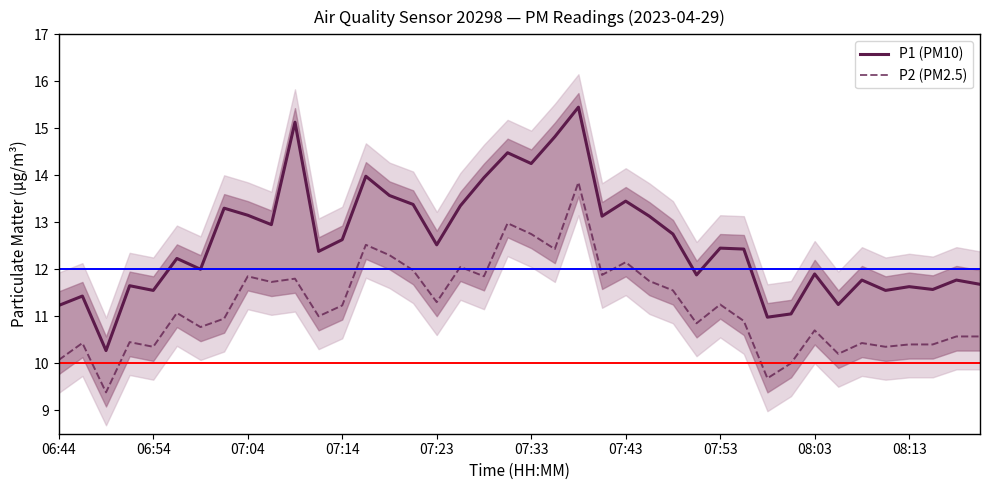

Which series has the largest total across all categories?

P1 (PM10)